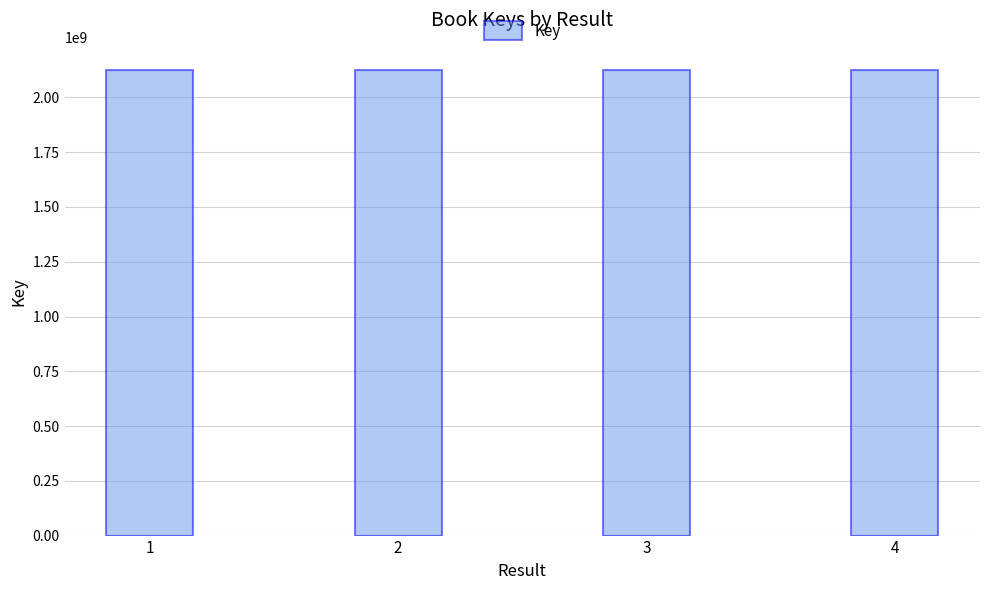

What value does the data have at 3?

2124676859